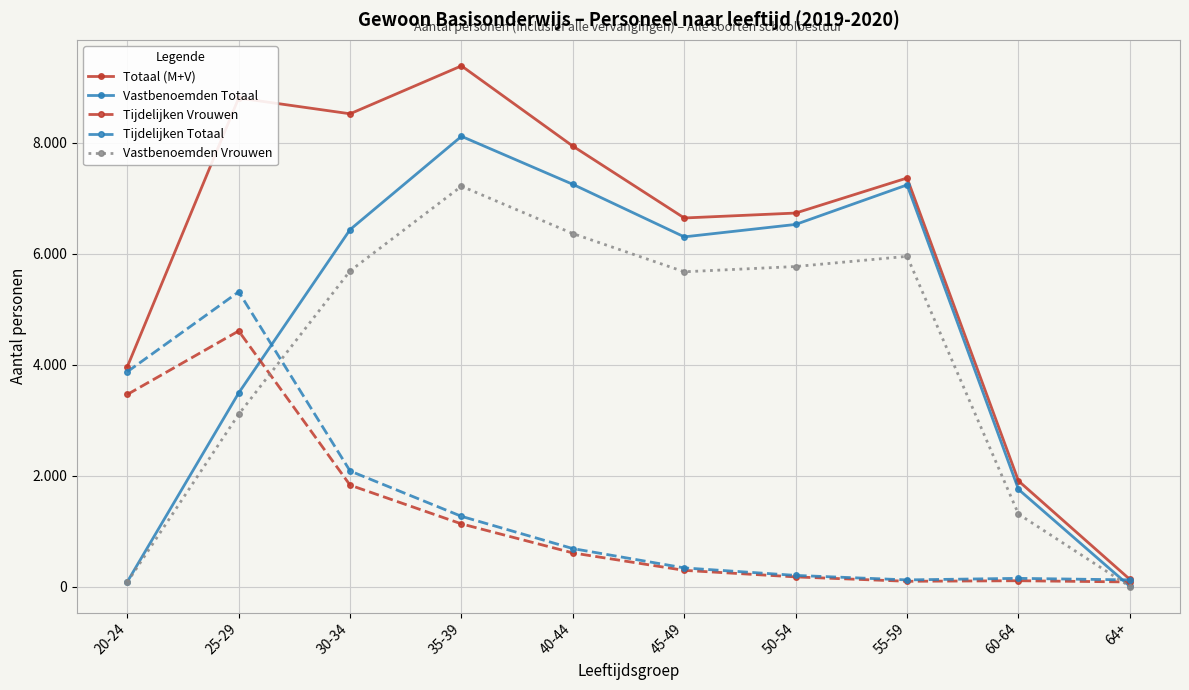

Which label corresponds to the smallest value in the chart?

64+